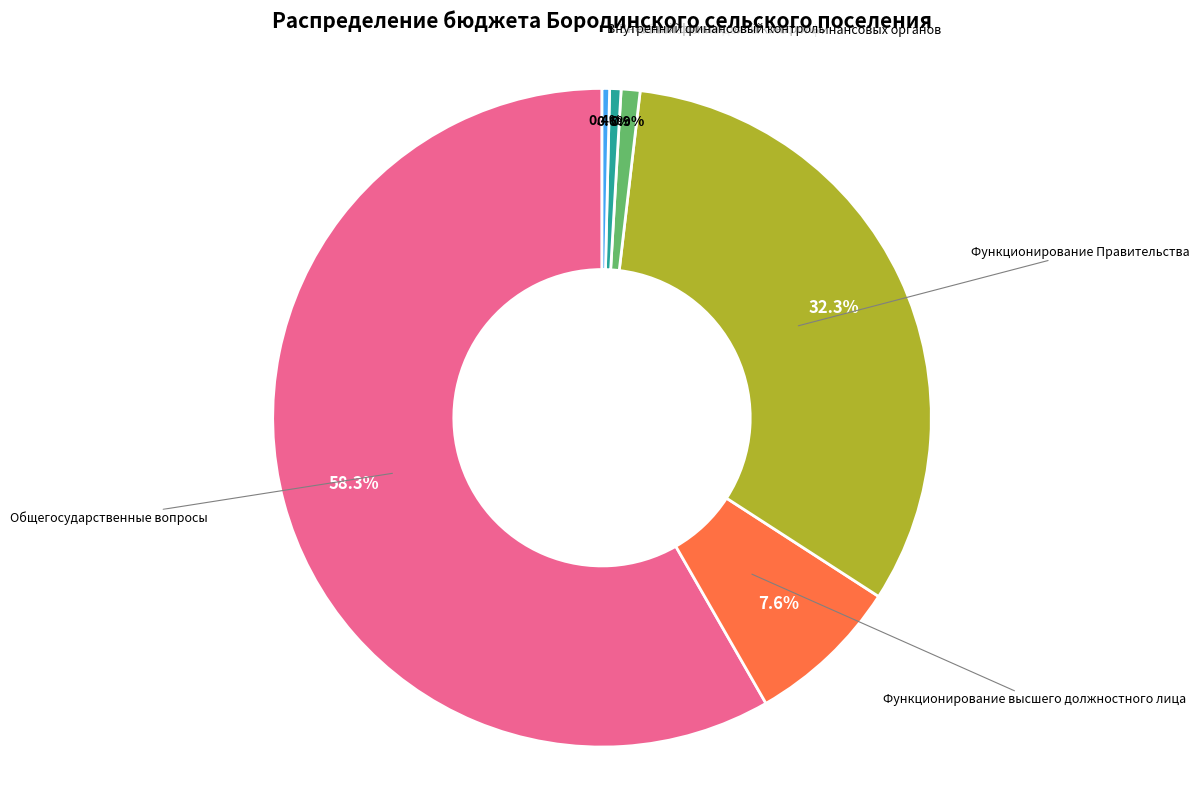

How many segments does this pie chart have?

6